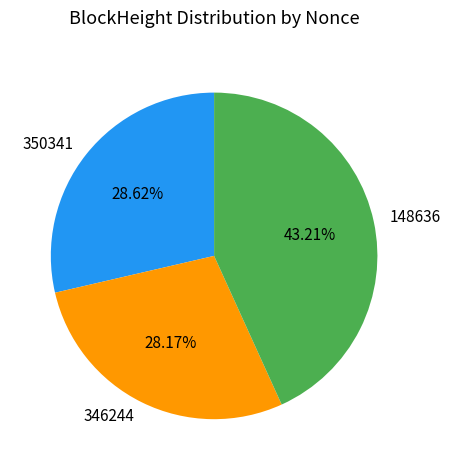

How many slices are in this pie chart?

3